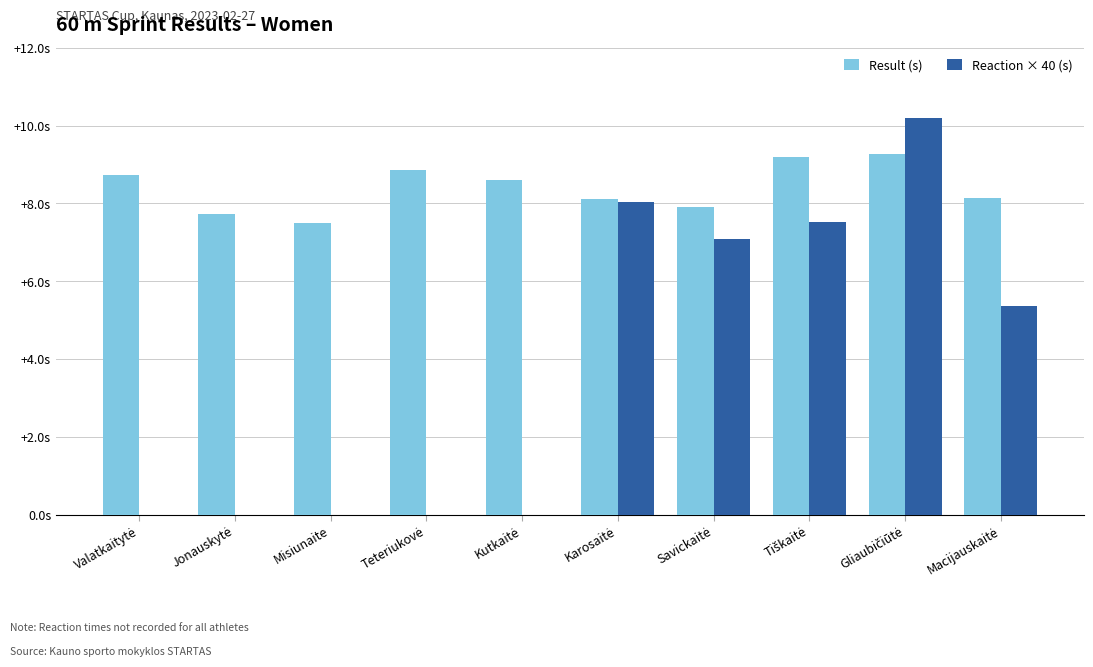

Reading left to right, extract all data points from this chart.

Result (s): 8.7	7.7	7.5	8.9	8.6	8.1	7.9	9.2	9.3	8.1
Reaction × 40 (s): 0.0	0.0	0.0	0.0	0.0	8.0	7.1	7.5	10.2	5.4